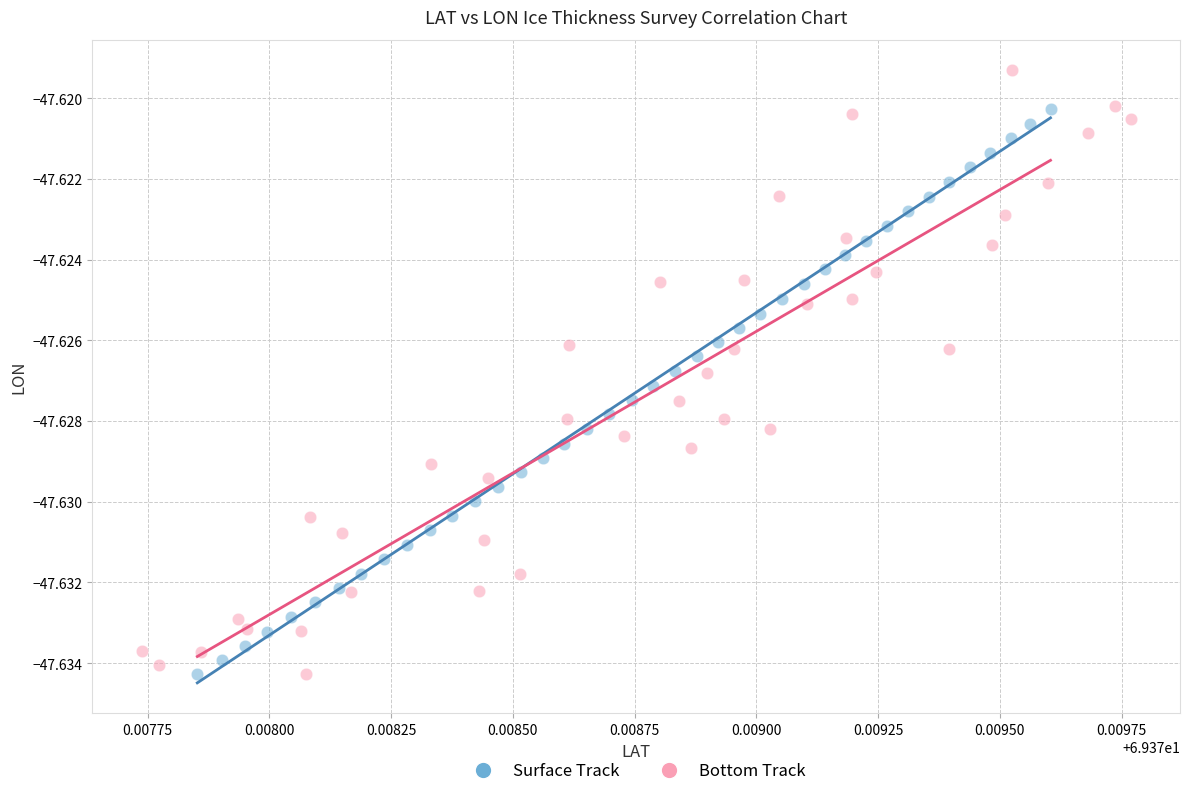

Which series has the widest spread of Y values?

Bottom Track